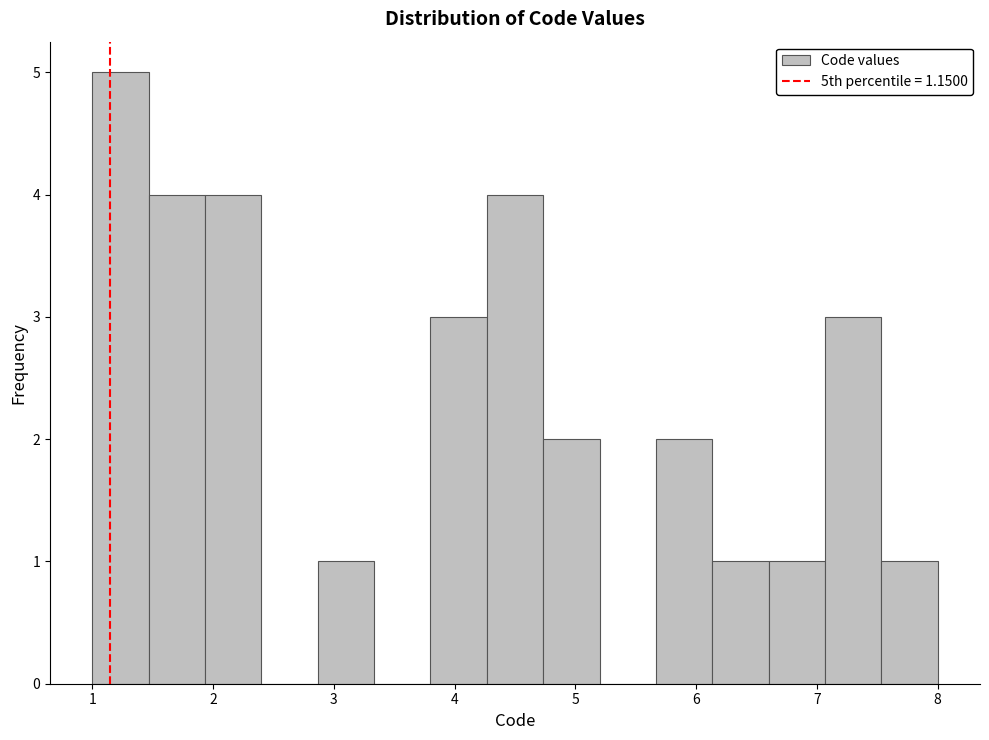

Reading left to right, transcribe this chart: for each bar, give the range it covers on the x-axis and its height. Neither the bar edges nor the heights are printed on the chart, so give them approximately, as read against the axes.

1.0 to 1.5: 5
1.5 to 1.9: 4
1.9 to 2.4: 4
2.4 to 2.9: 0
2.9 to 3.3: 1
3.3 to 3.8: 0
3.8 to 4.3: 3
4.3 to 4.7: 4
4.7 to 5.2: 2
5.2 to 5.7: 0
5.7 to 6.1: 2
6.1 to 6.6: 1
6.6 to 7.1: 1
7.1 to 7.5: 3
7.5 to 8.0: 1